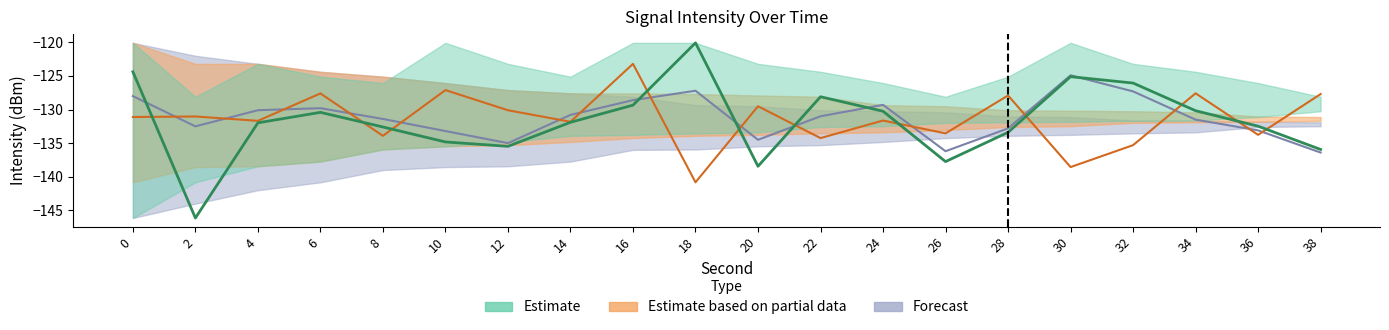

Rank the series by their average value, from highest to lowest.

Forecast, Estimate based on partial data, Estimate